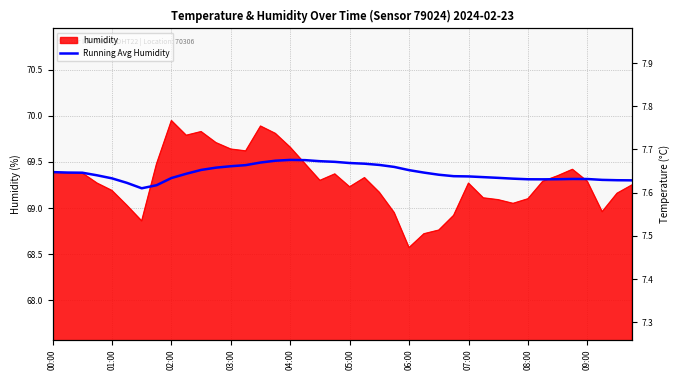

The value at 11 is 48.5. True or false?

False